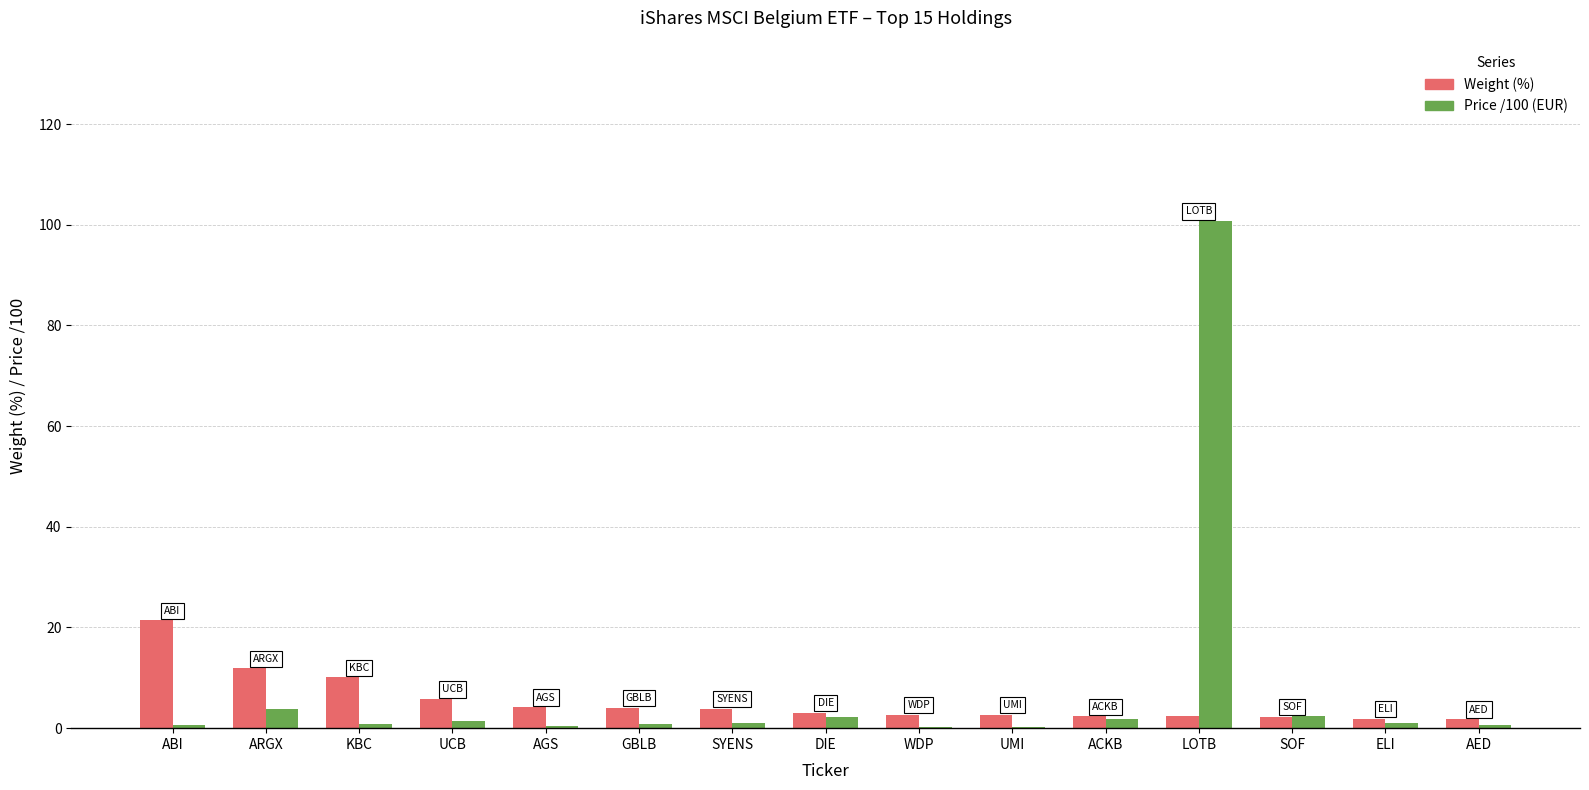

The value of Weight (%) at SYENS is 3.8. True or false?

True